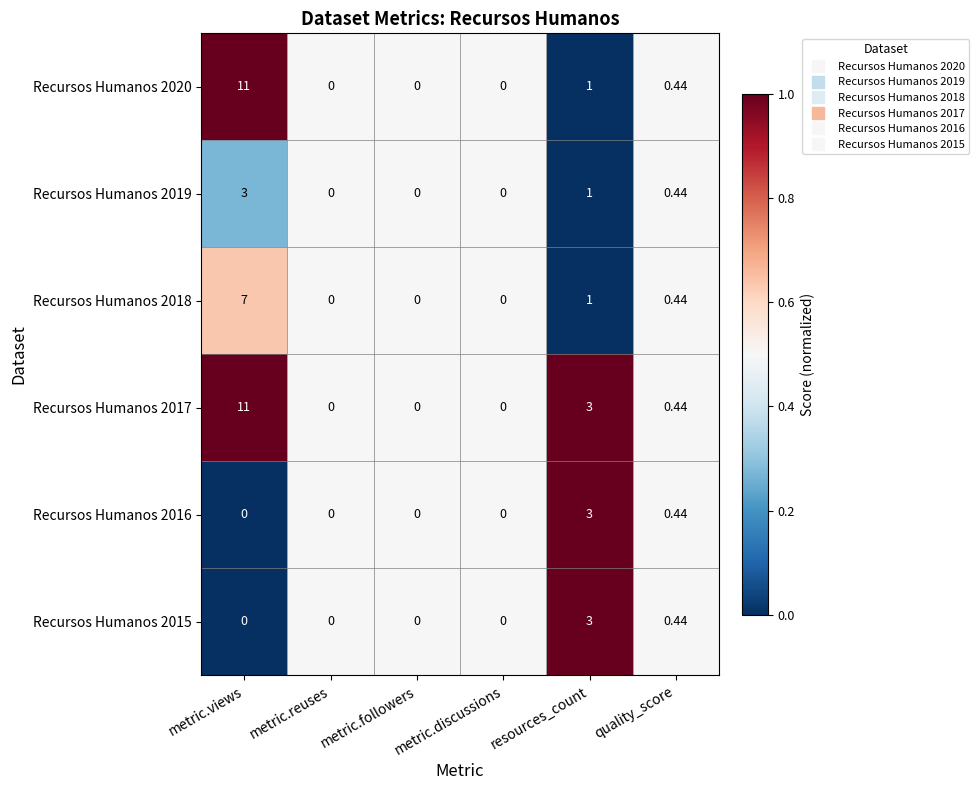

At which category does the chart reach its peak across all series?

metric.views